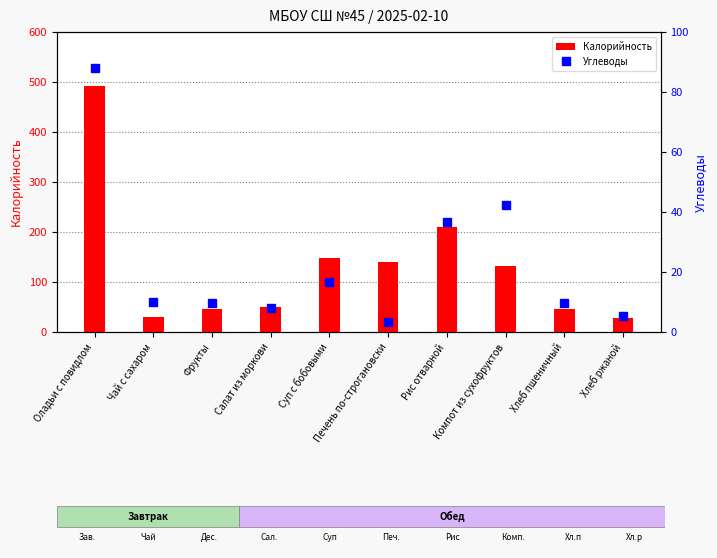

What is the greatest value displayed?

493.0